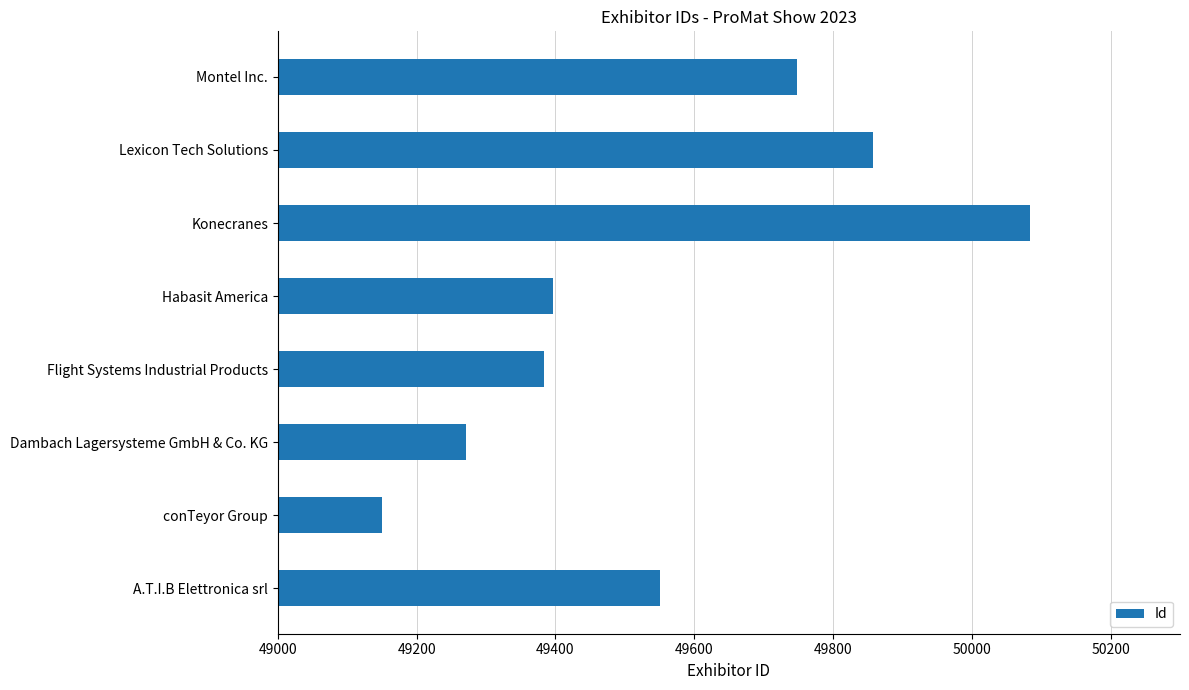

Where is the data nearest to the value 49617?

A.T.I.B Elettronica srl